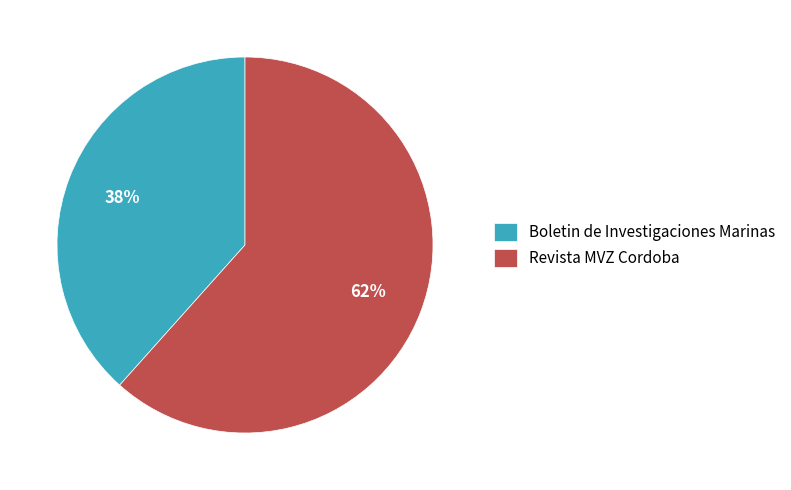

True or false: Revista MVZ Cordoba accounts for 62% of the total.

True